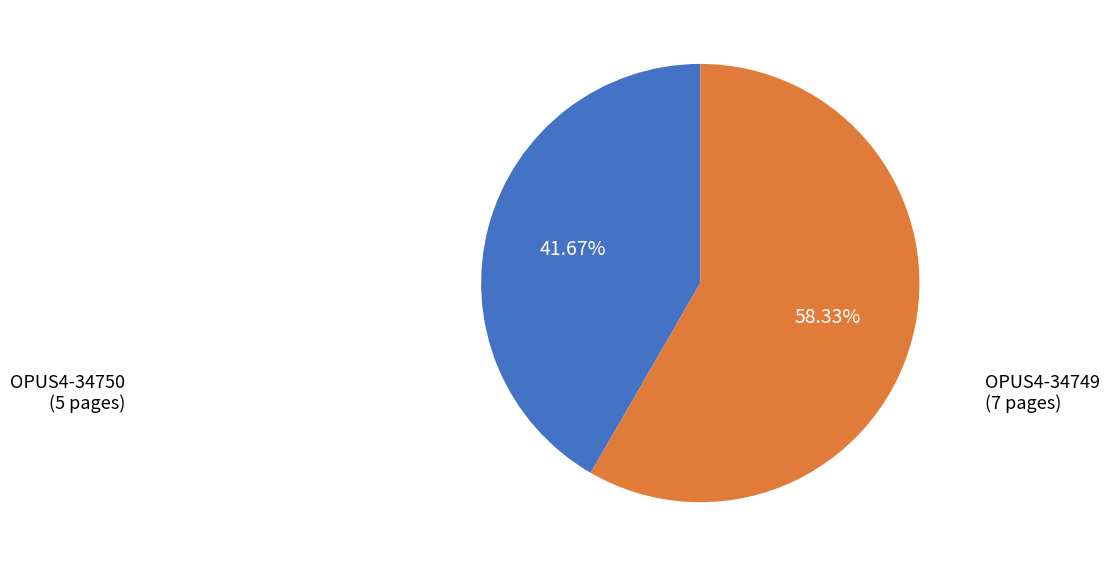

What is the smallest slice in the pie chart?

OPUS4-34750